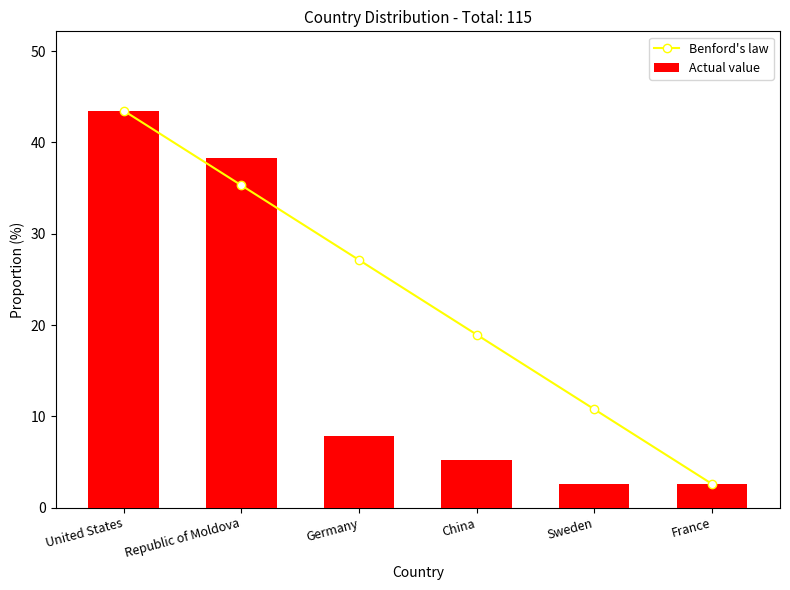

What is the sum of all Benford's law values?

138.3